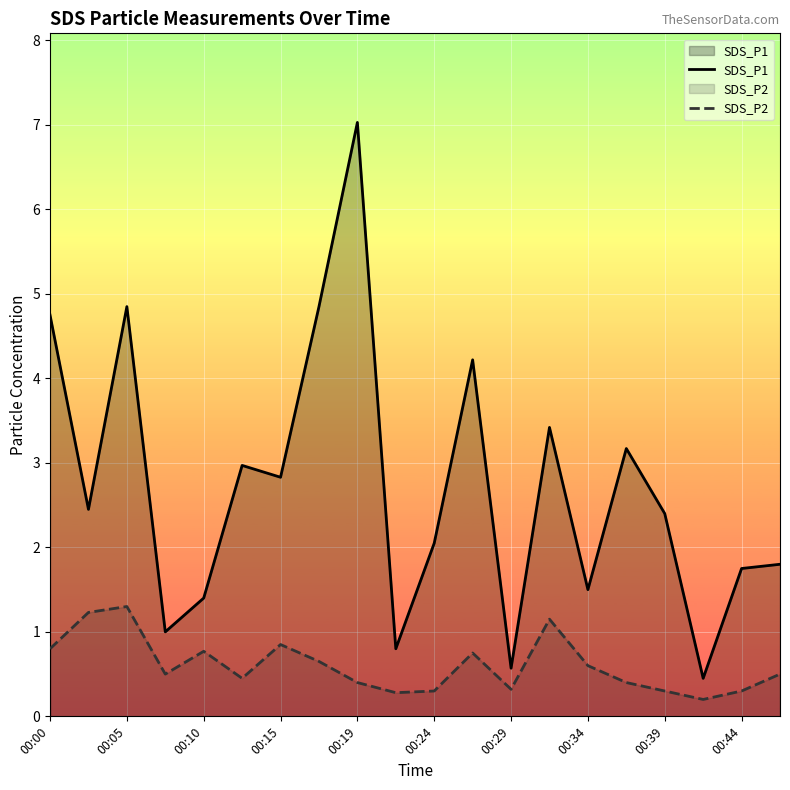

What is the spread (max minus min) of values at 00:10?

0.6